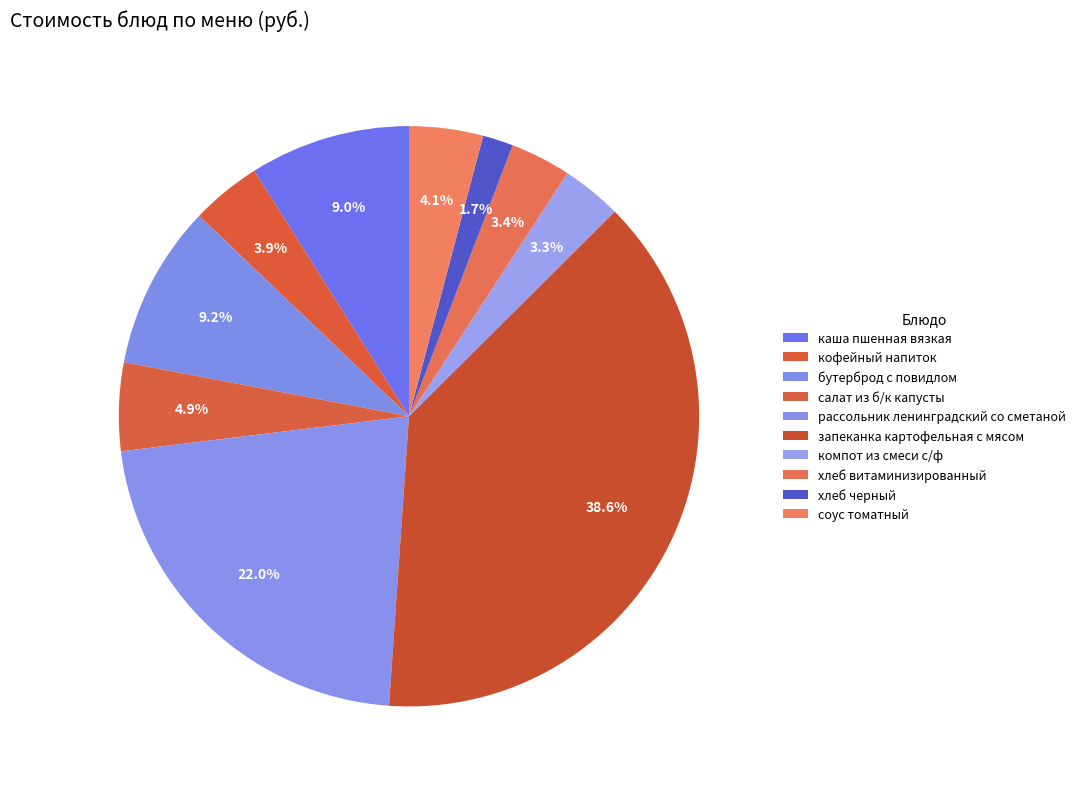

To the nearest percent, what percentage of the pie is бутерброд с повидлом?

9%